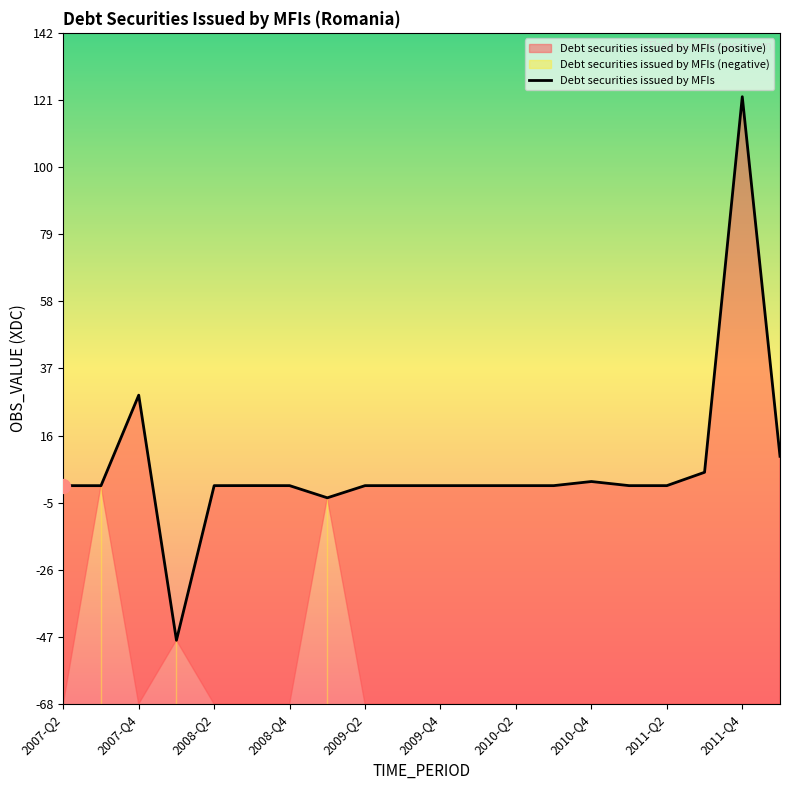

What is the minimum value for Debt securities issued by MFIs?

-48.4